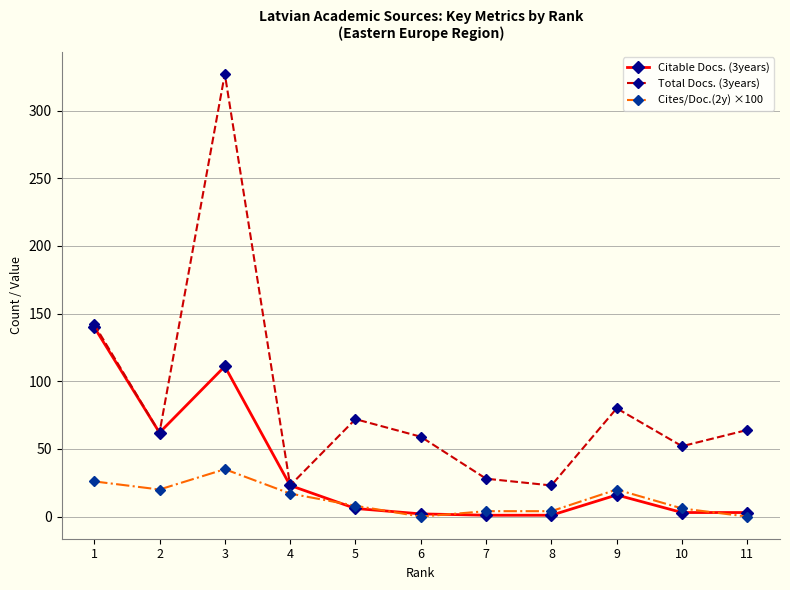

What value does the Total Docs. (3years) series have at 8, to the nearest 5?

25